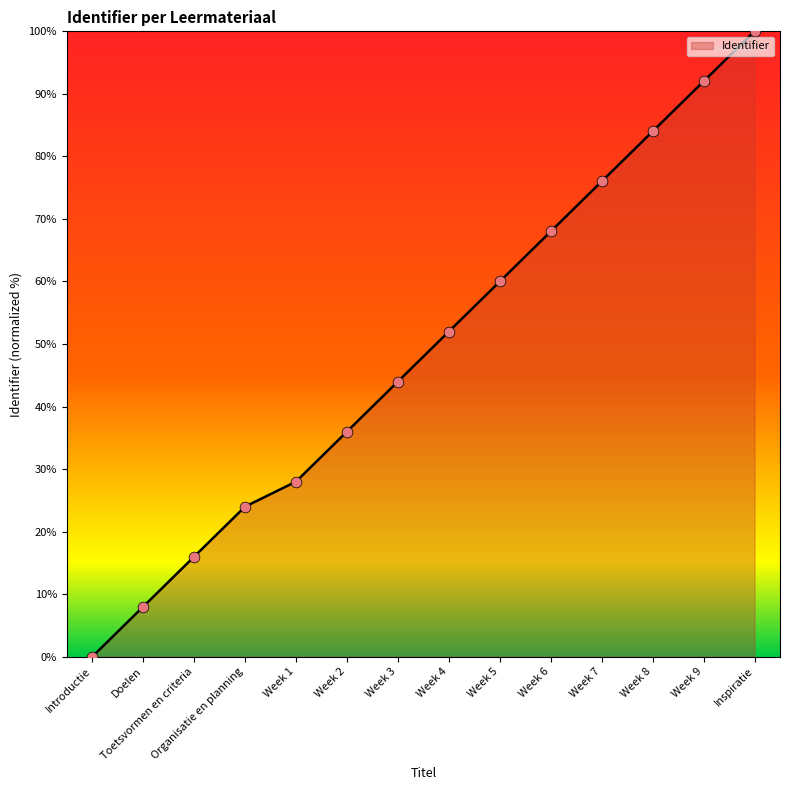

Which has a higher value, Organisatie en planning or Doelen?

Organisatie en planning